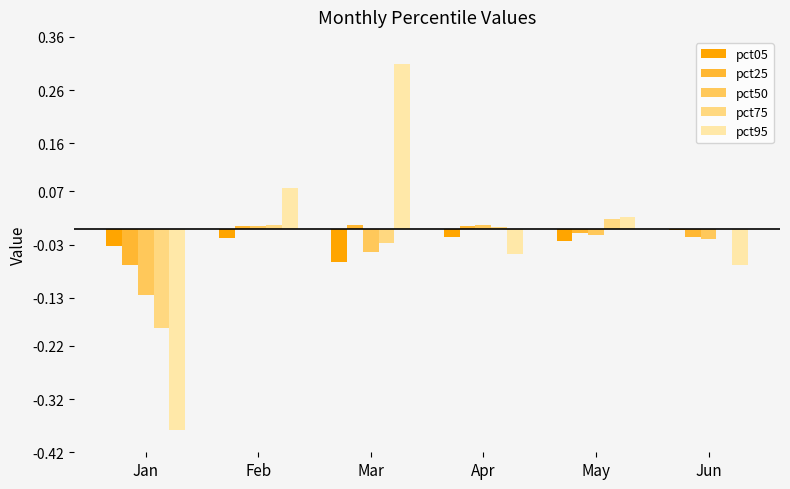

Which label corresponds to the largest value in the chart?

Mar